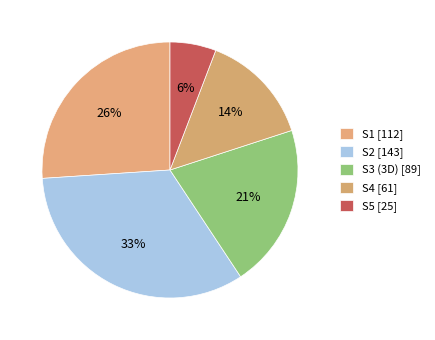

How many slices are in this pie chart?

5